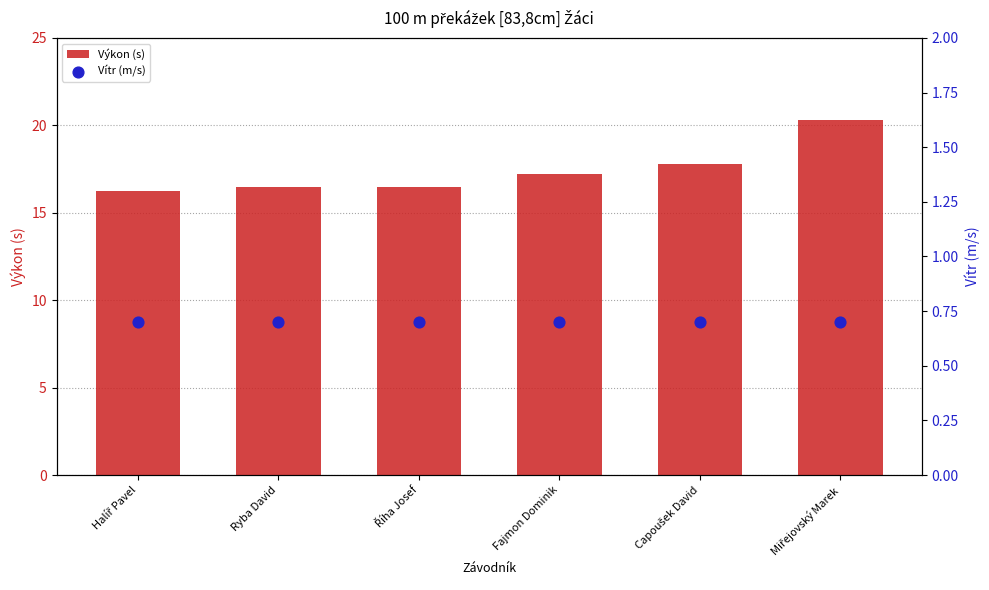

Is the value of Vítr (m/s) at Capoušek David greater than the value of Výkon (s) at Ryba David?

No